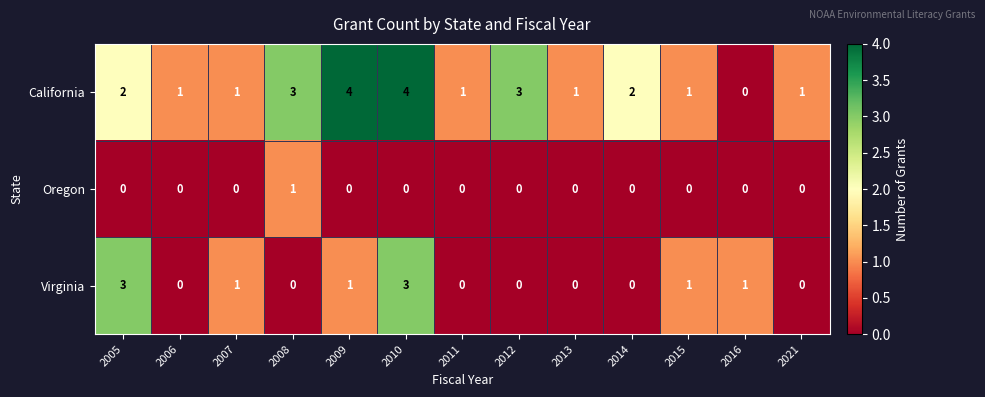

List the series in order of their overall mean, lowest first.

Oregon, Virginia, California